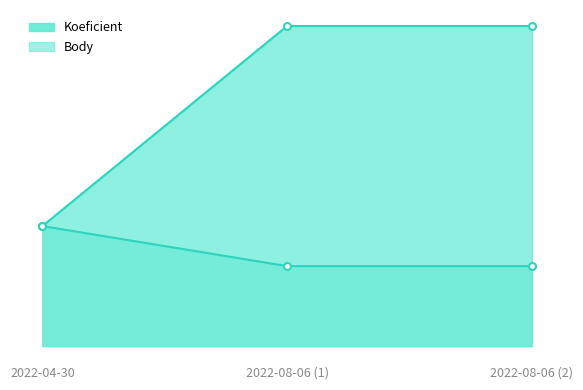

What is the maximum value for Body?

3